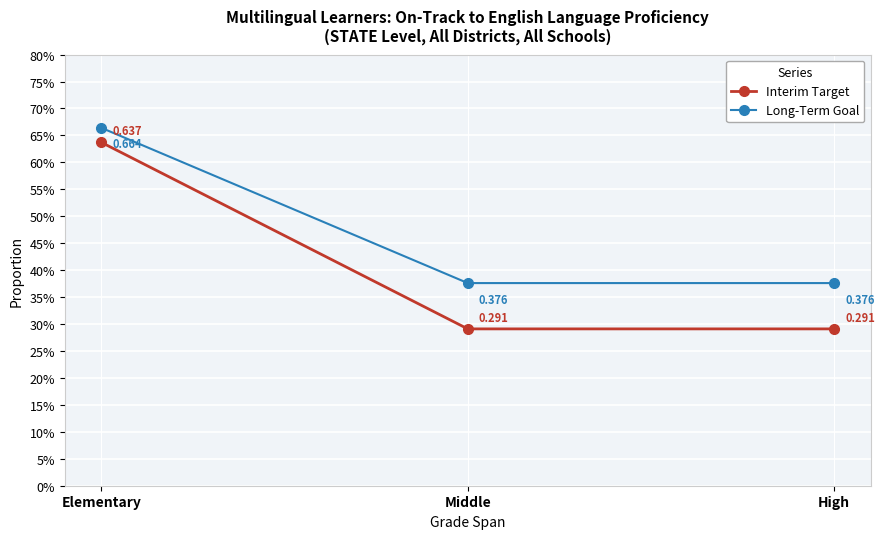

Which has a higher value, Elementary or High?

Elementary